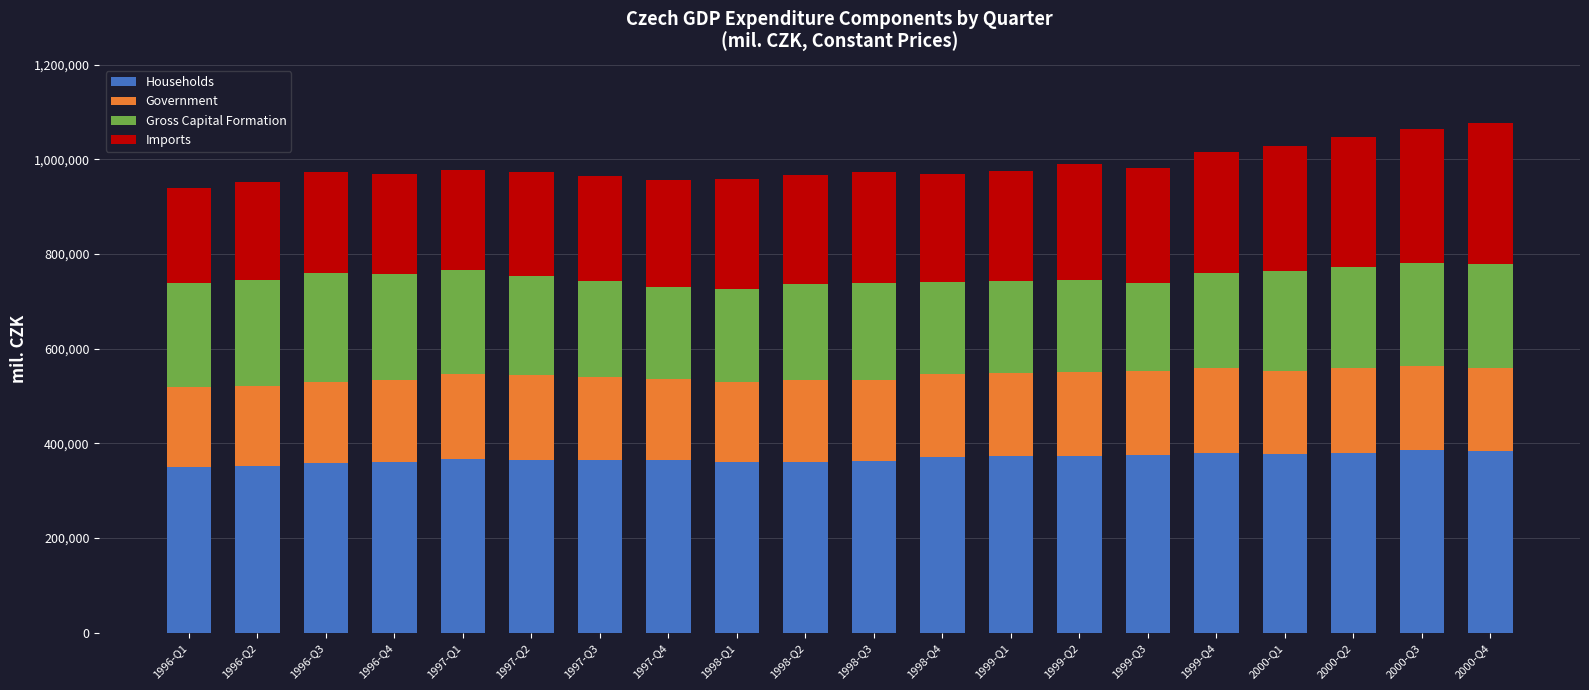

What is the sum of all Households values?

7370574